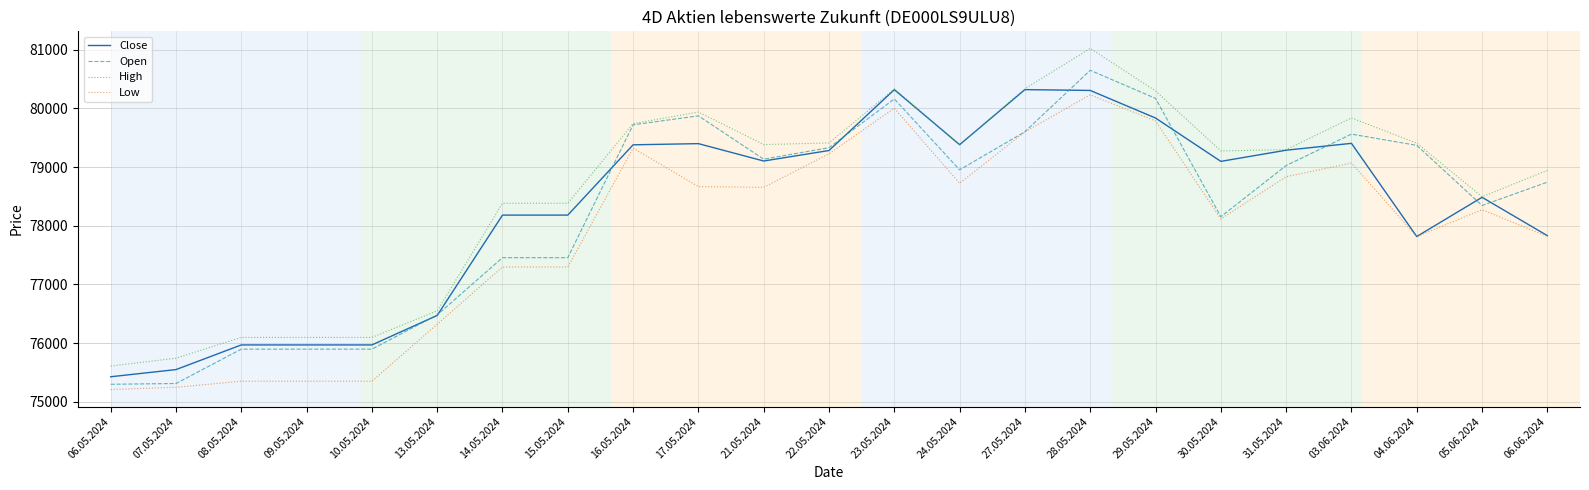

True or false: Low and High cross at least once.

False